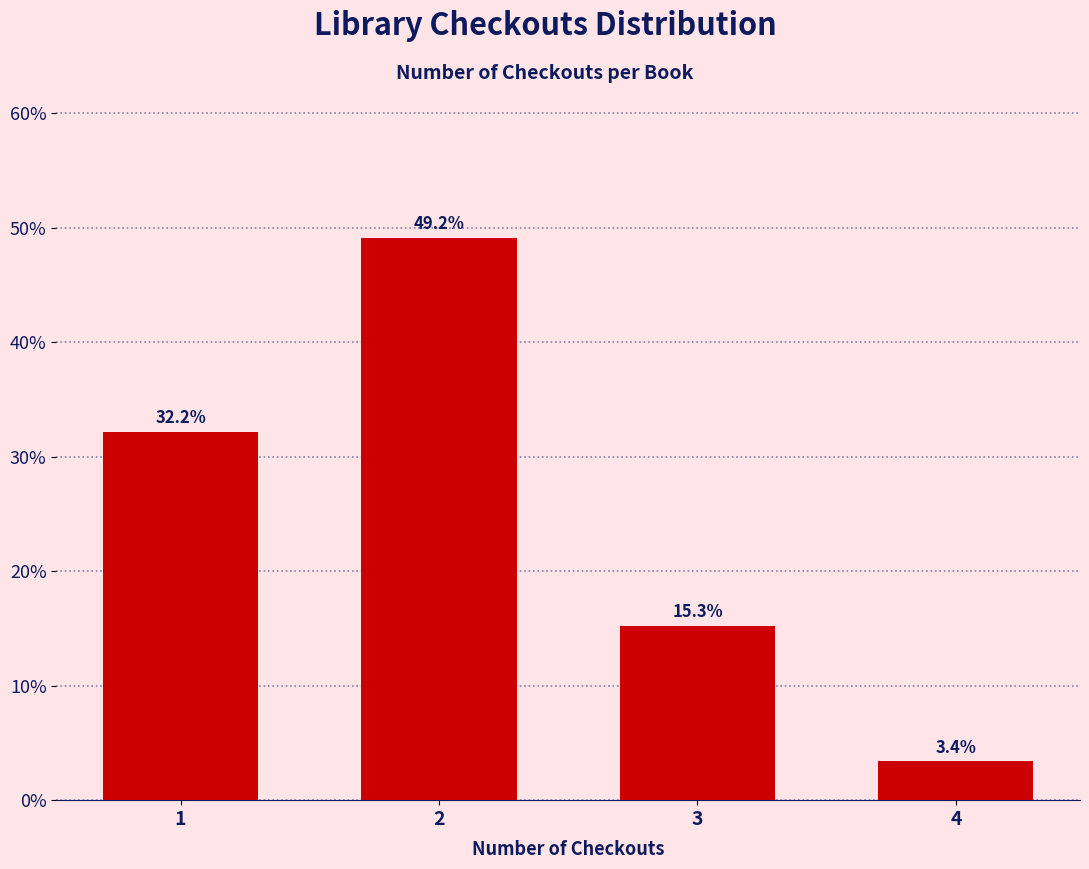

Reading left to right, what are all the values shown in this chart?

32.2	49.2	15.3	3.4